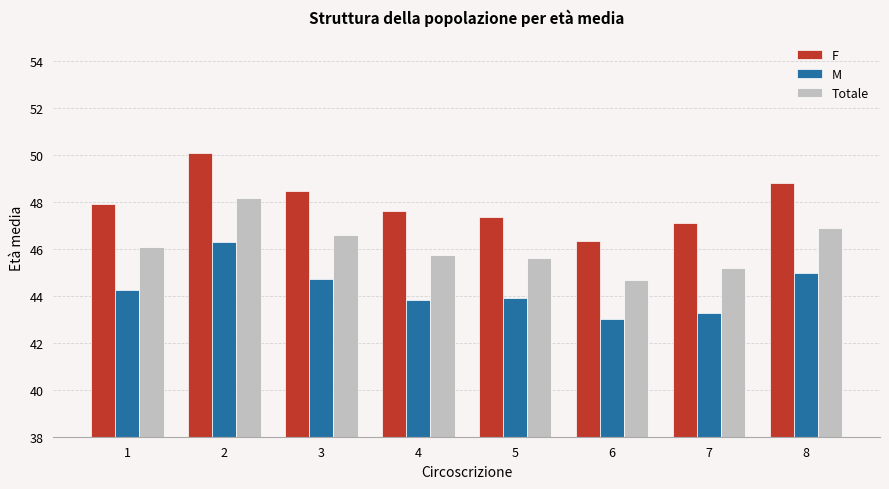

At how many categories does at least one series exceed 49?

1